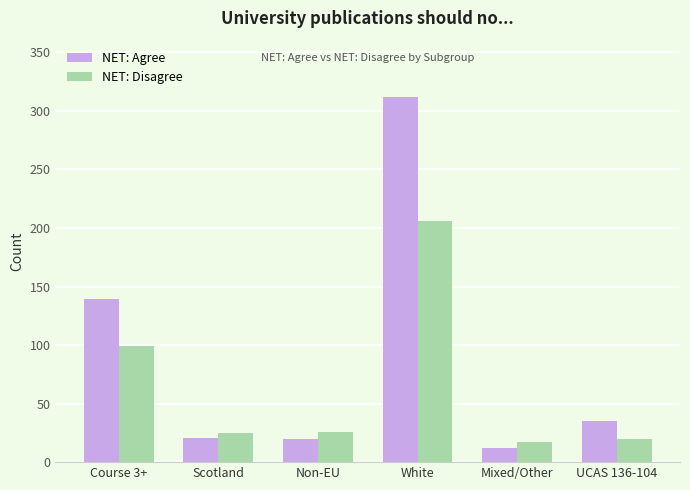

At how many categories does at least one series exceed 233?

1